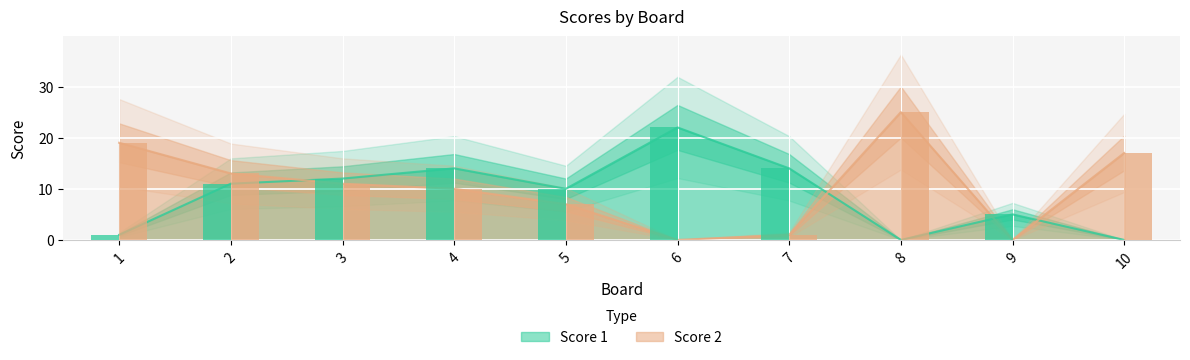

What is the difference between the maximum and second lowest values in the Score 2 series?

25